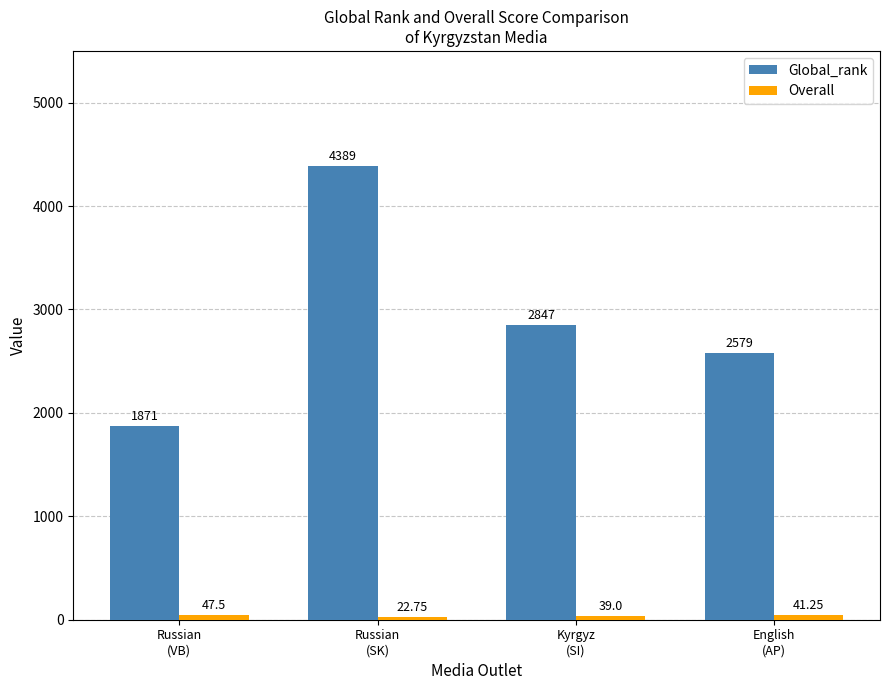

Which series has the largest range (max minus min)?

Global_rank